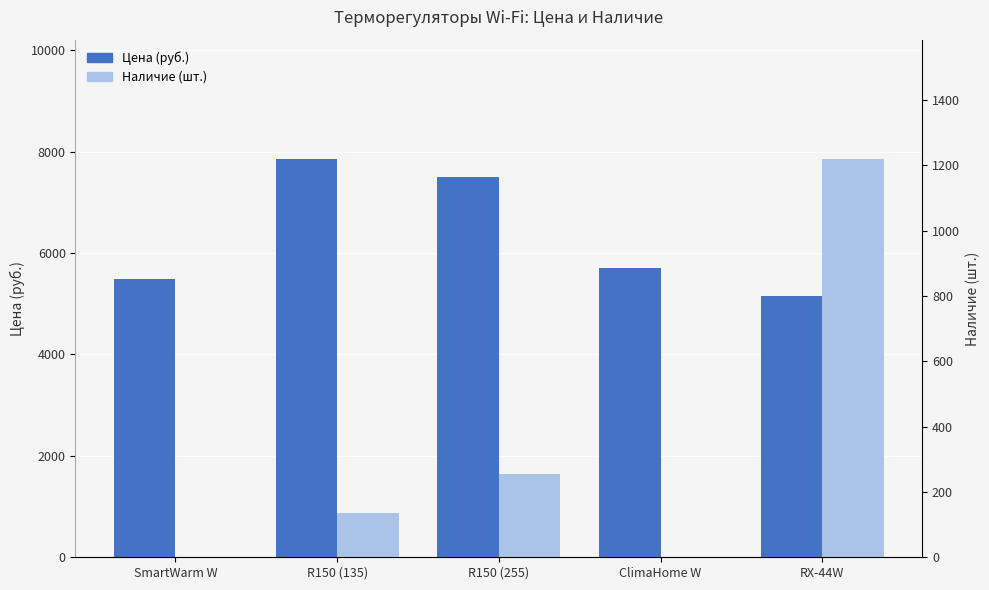

At which label does Наличие (шт.) first exceed 135?

R150 (255)